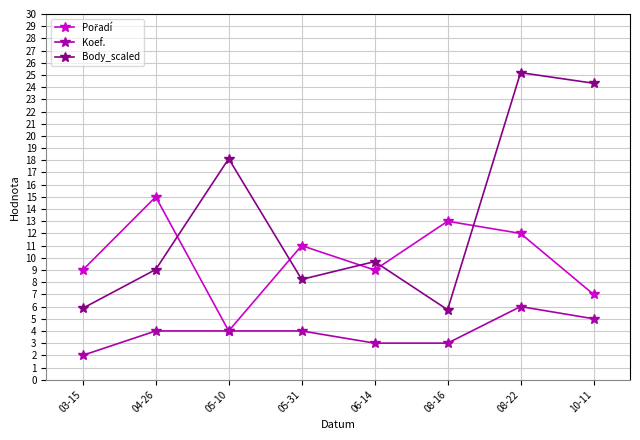

At which category is the sum across all series the highest?

08-22